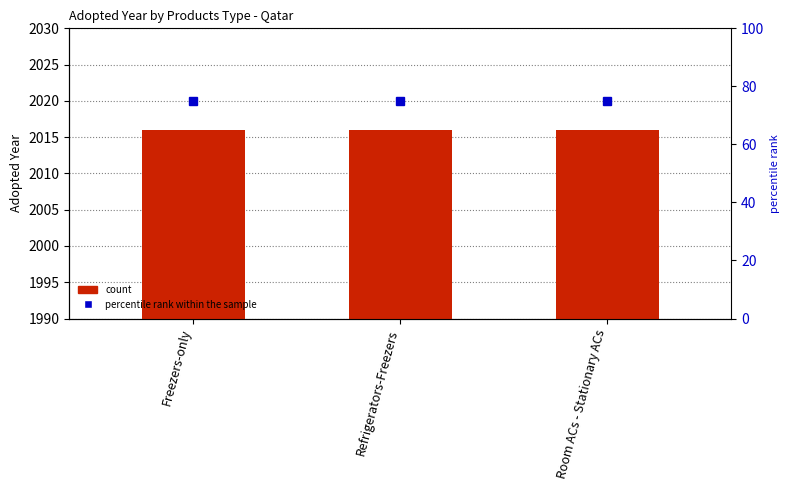

List the series in order of their overall mean, highest first.

count, percentile rank within the sample